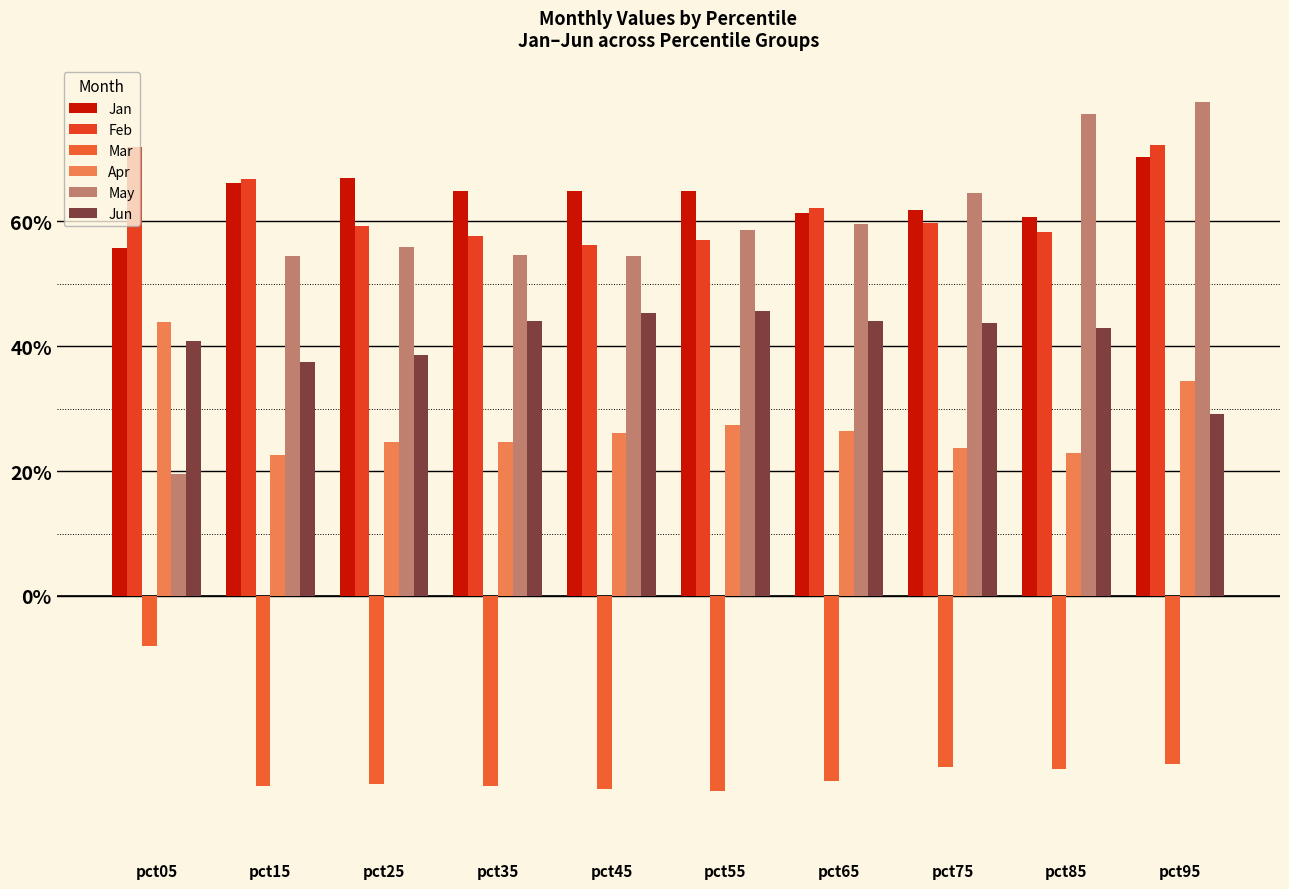

What value does the Apr series have at pct45?

0.3